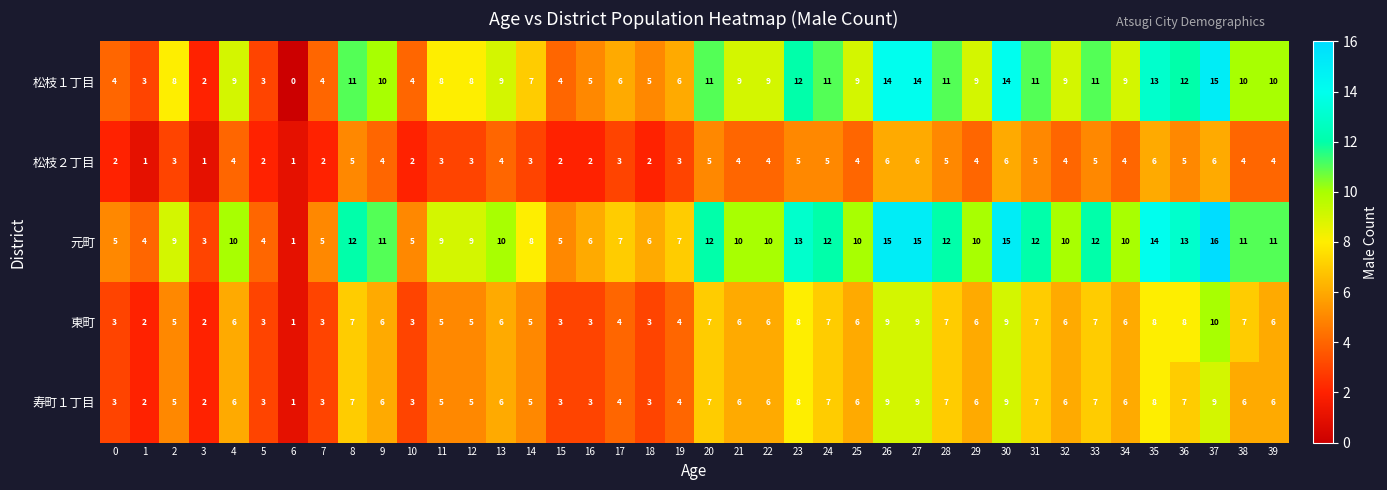

At which category is the sum across all series the highest?

37